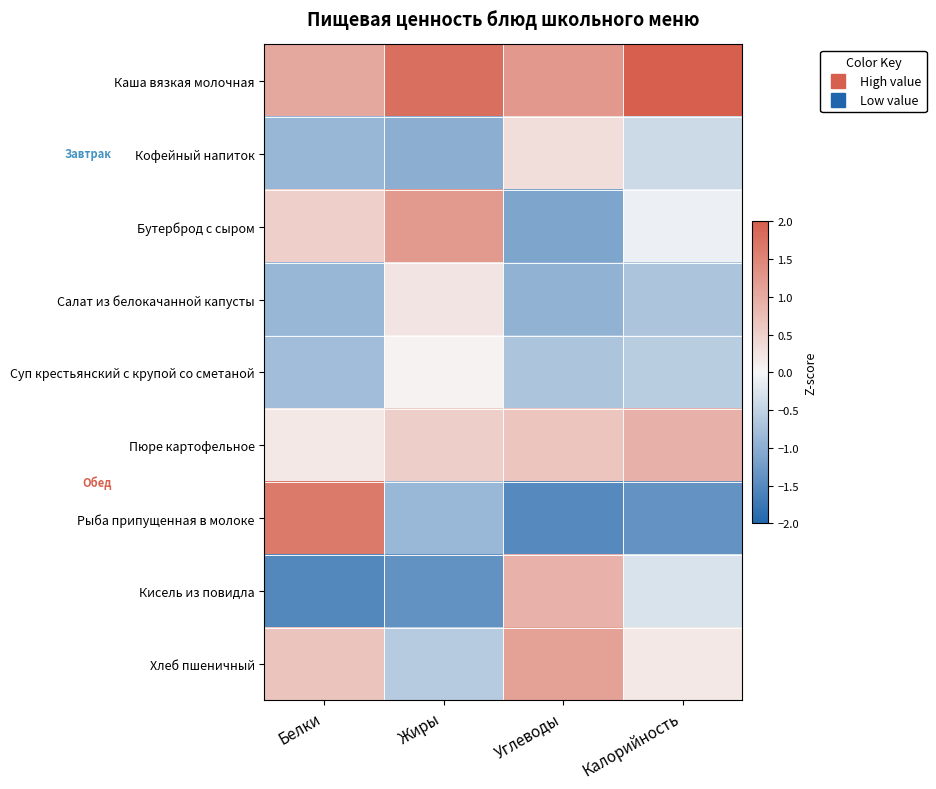

Reading left to right, what are all the values shown in this chart?

Каша вязкая молочная: Белки=1.0	Жиры=1.8	Углеводы=1.2	Калорийность=2.3
Кофейный напиток: Белки=-0.9	Жиры=-1.0	Углеводы=0.3	Калорийность=-0.4
Бутерброд с сыром: Белки=0.5	Жиры=1.2	Углеводы=-1.1	Калорийность=-0.1
Салат из белокачанной капусты: Белки=-0.9	Жиры=0.2	Углеводы=-1.0	Калорийность=-0.7
Суп крестьянский с крупой со сметаной: Белки=-0.8	Жиры=0.1	Углеводы=-0.7	Калорийность=-0.6
Пюре картофельное: Белки=0.2	Жиры=0.5	Углеводы=0.7	Калорийность=0.9
Рыба припущенная в молоке: Белки=1.6	Жиры=-0.9	Углеводы=-1.5	Калорийность=-1.4
Кисель из повидла: Белки=-1.5	Жиры=-1.4	Углеводы=0.9	Калорийность=-0.3
Хлеб пшеничный: Белки=0.7	Жиры=-0.6	Углеводы=1.1	Калорийность=0.2